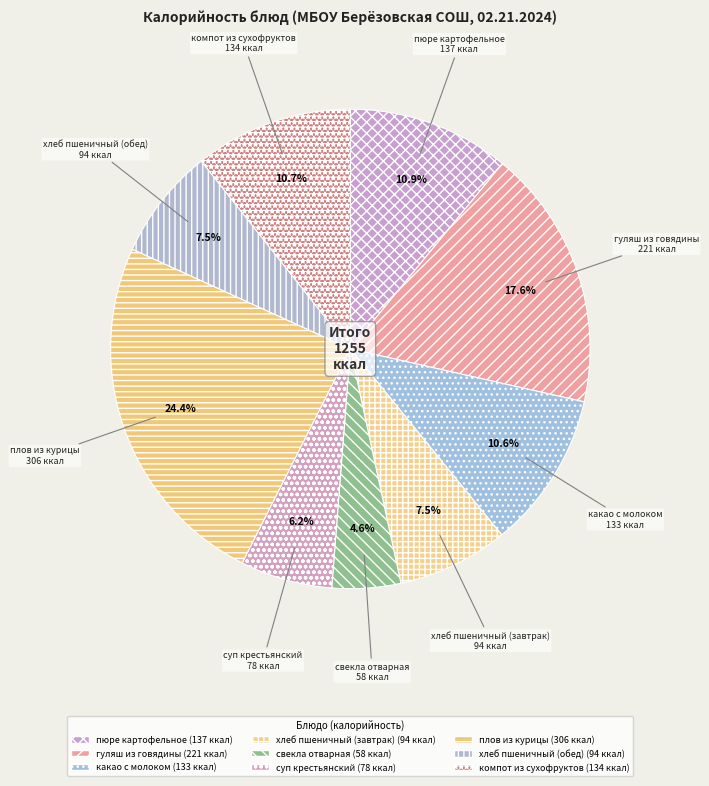

Which category has the smallest portion of the pie?

свекла отварная